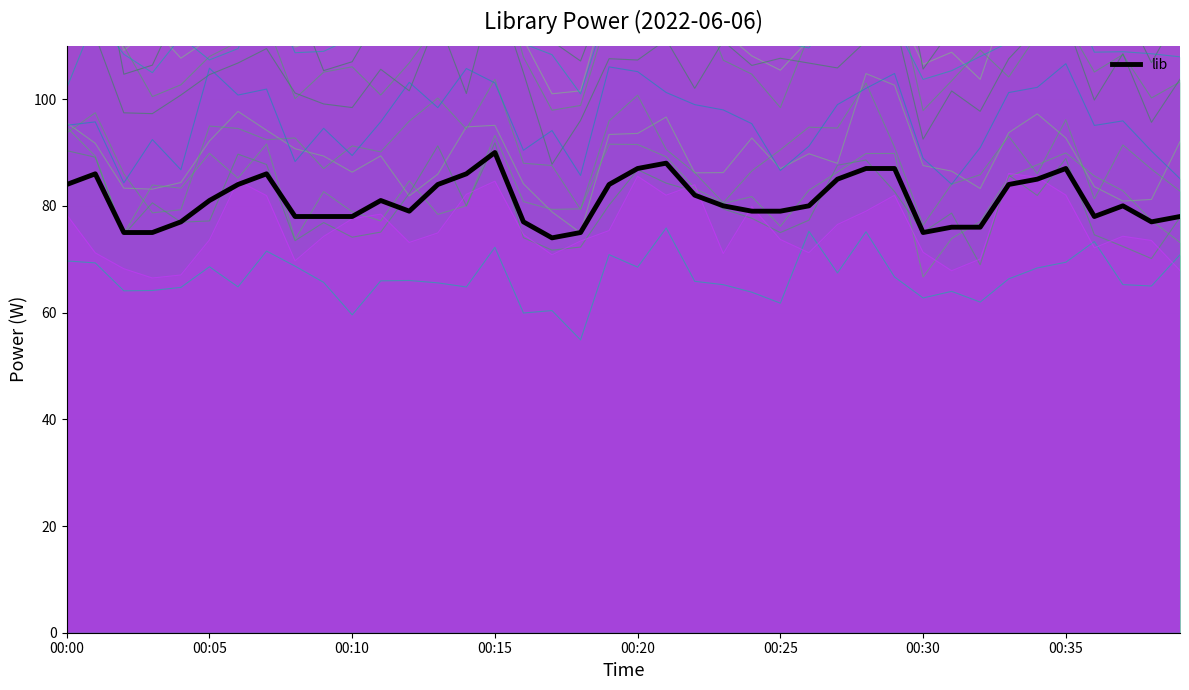

Where is the first local maximum?

00:01